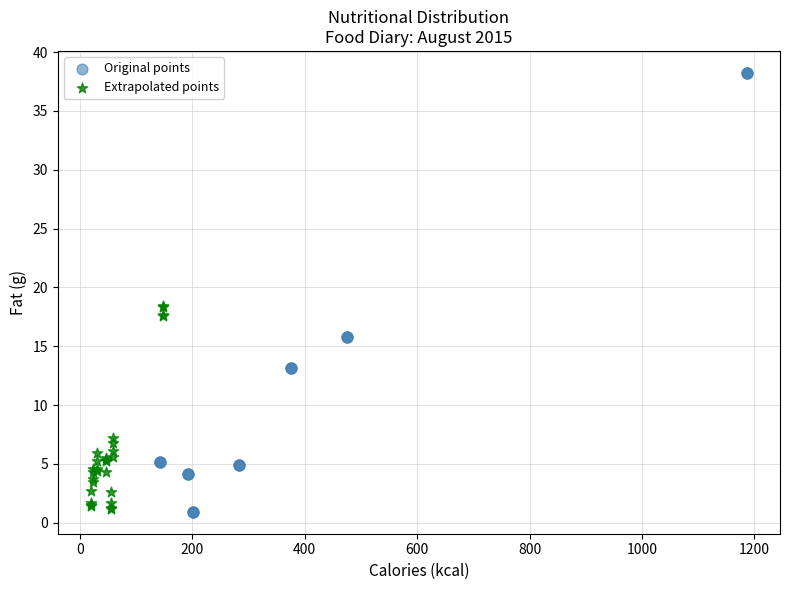

Which series contains the highest Y value?

Original points